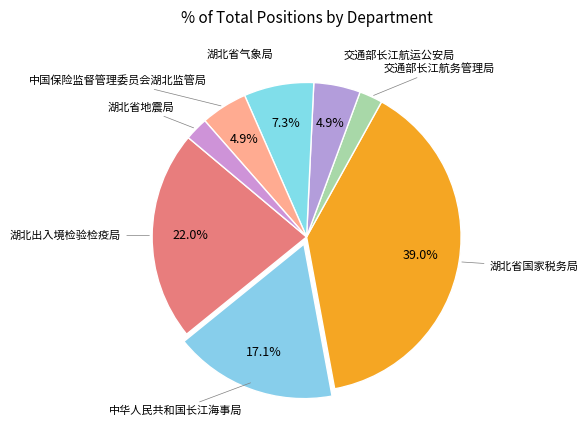

Is there a majority slice in this chart?

No